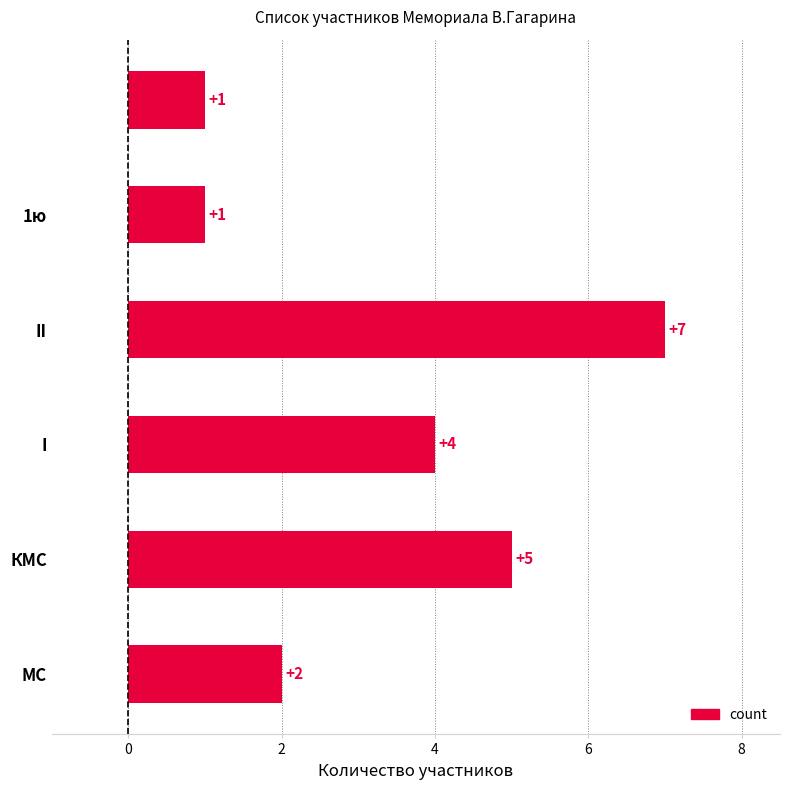

Count the values in the range 1 to 5.

5